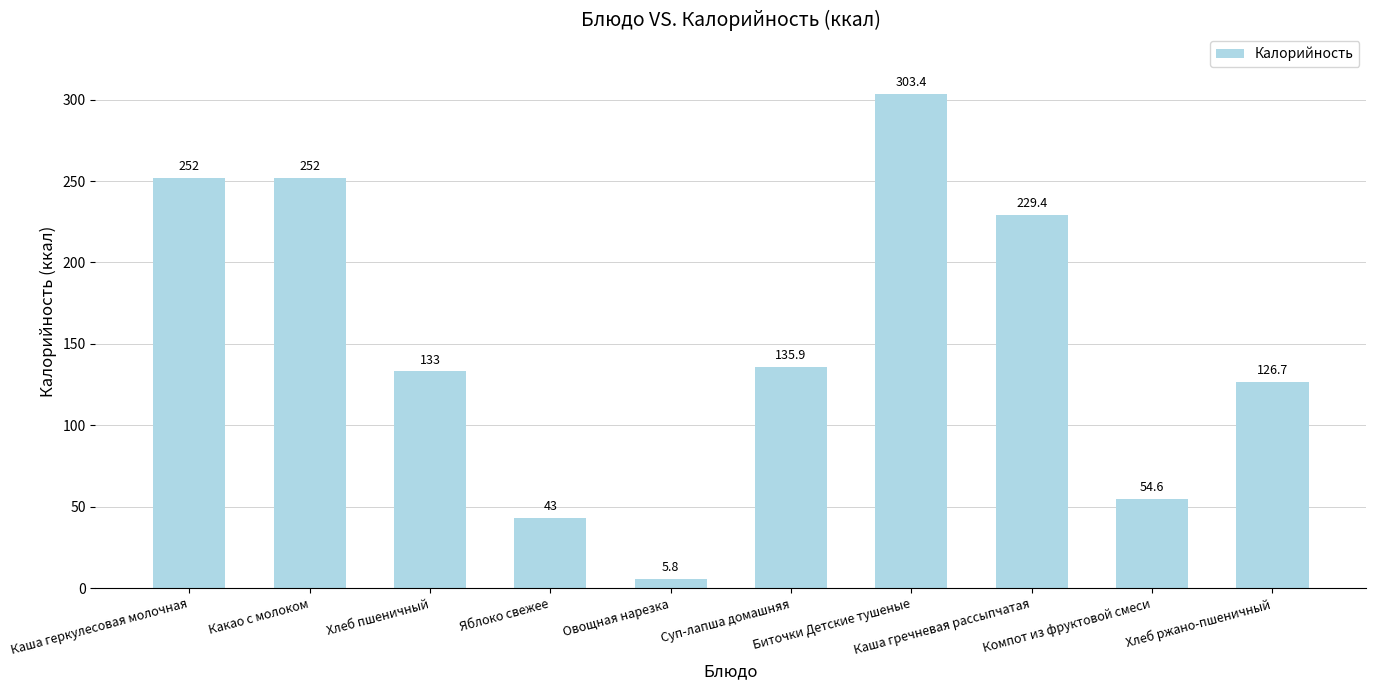

Does the chart contain any negative values?

No